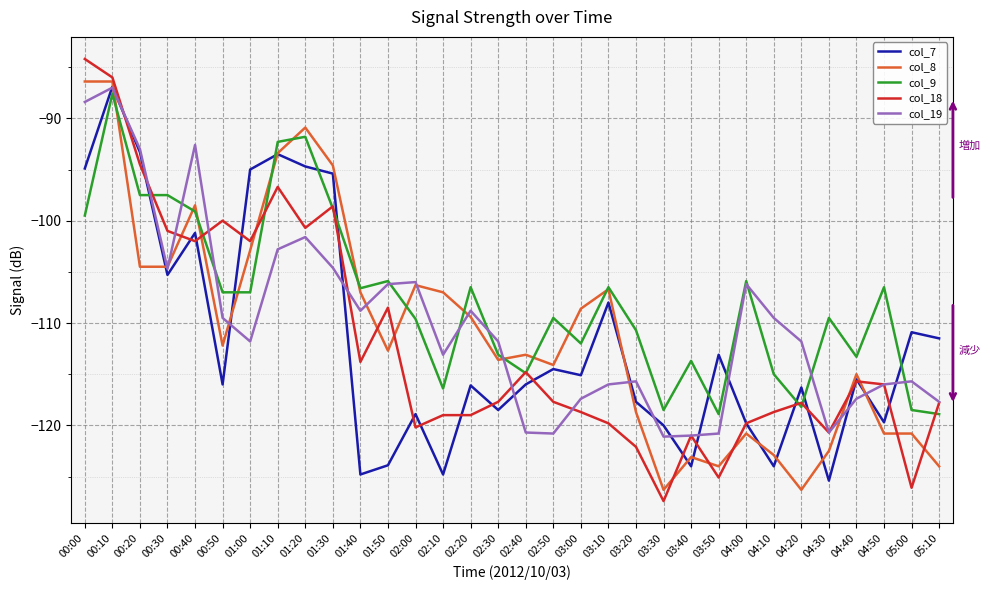

What is the difference between the highest and lowest values at 05:00?

15.2